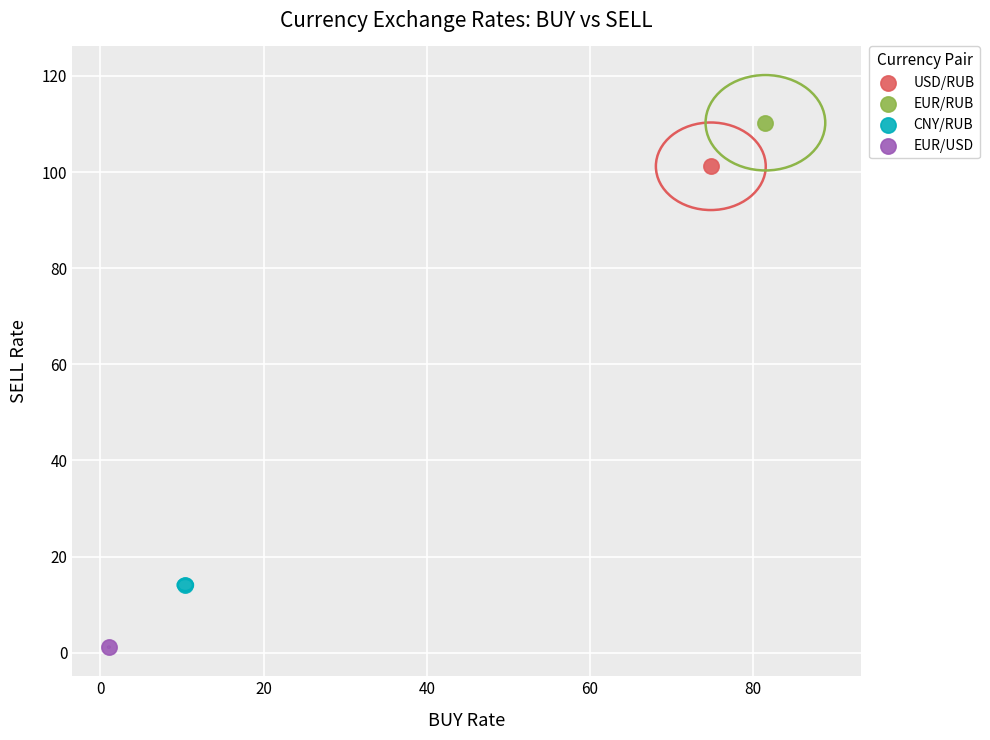

Which series reaches the minimum Y coordinate?

EUR/USD